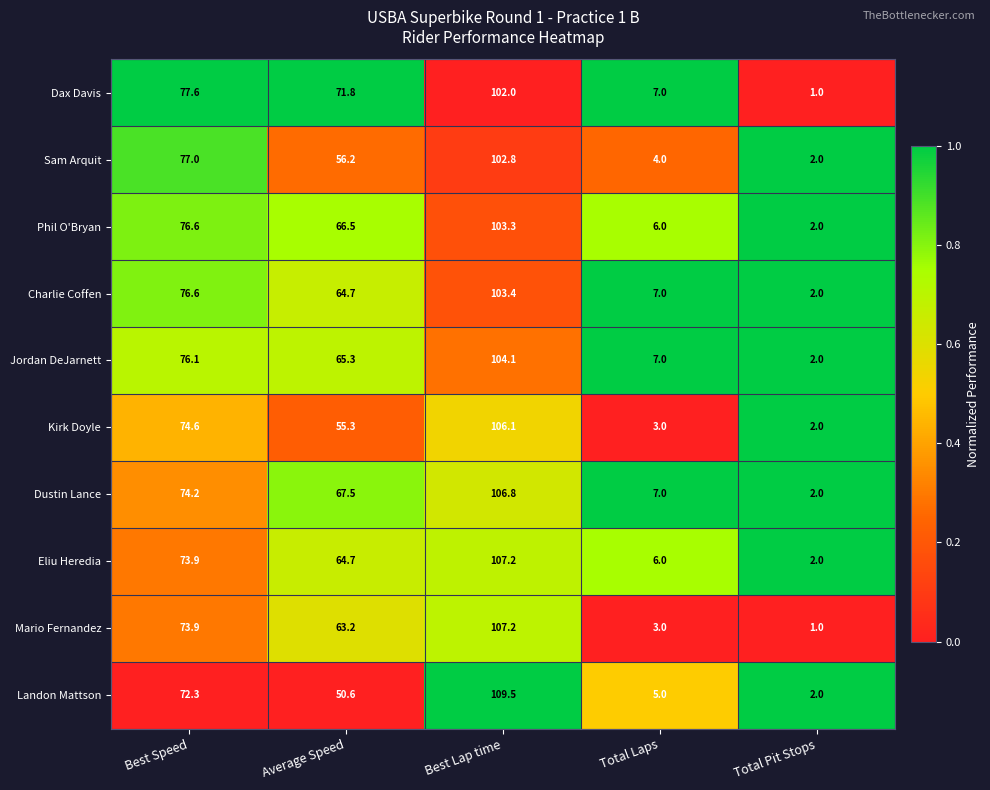

Which series has the largest total across all categories?

Dax Davis